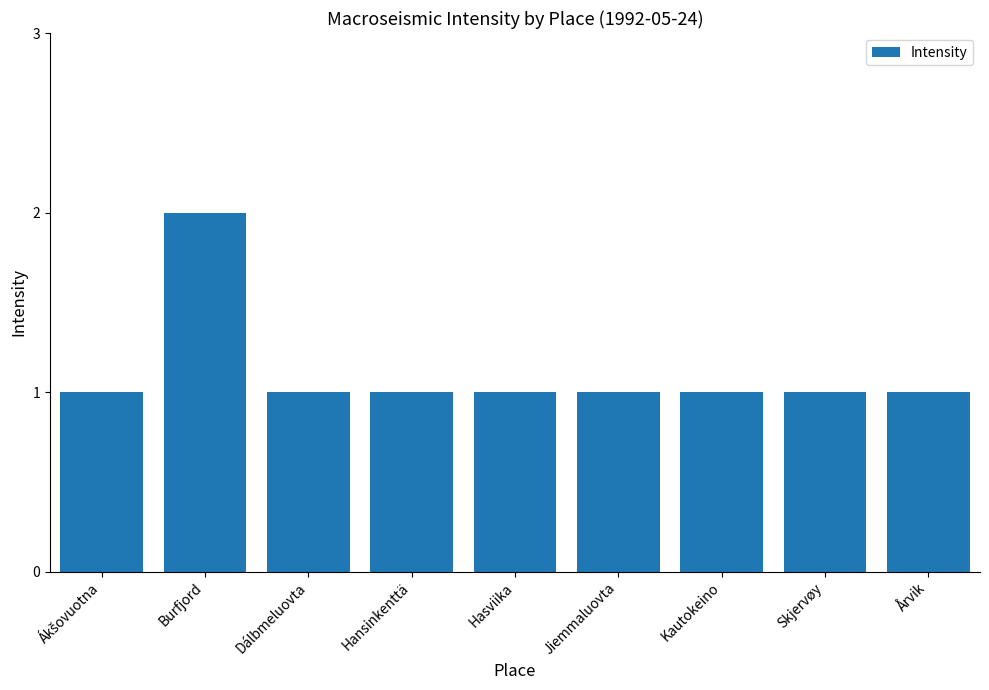

What is the sum of the values at Årvik and Hasviika?

2